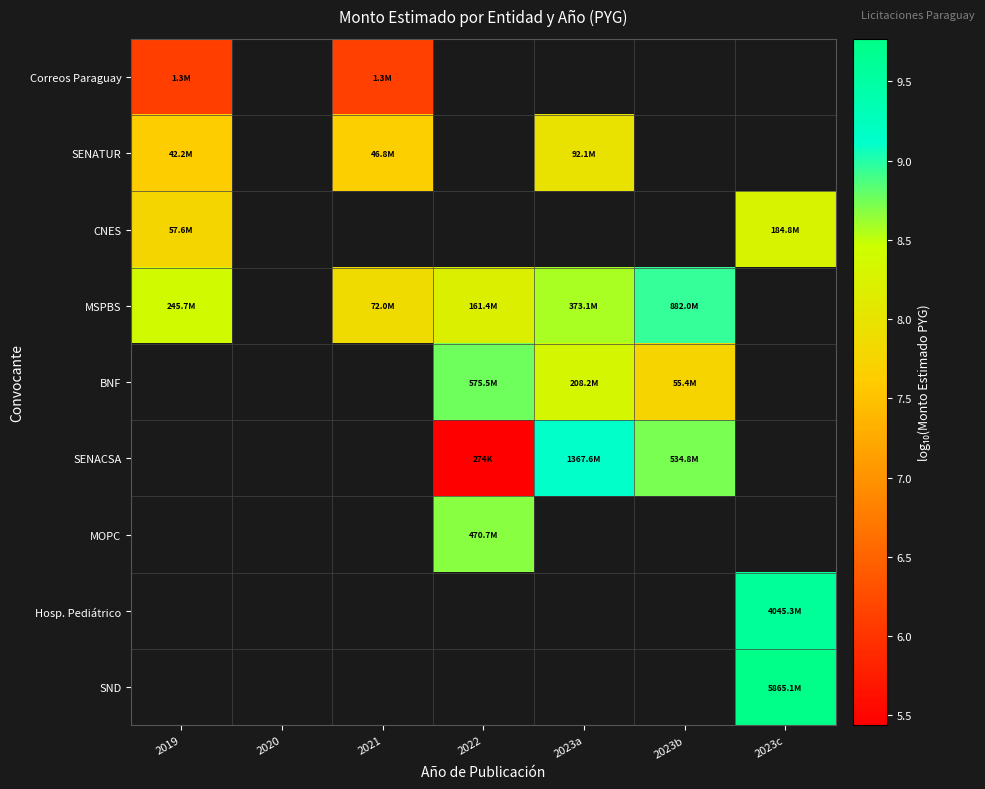

Which category has the highest value across all series?

2023c